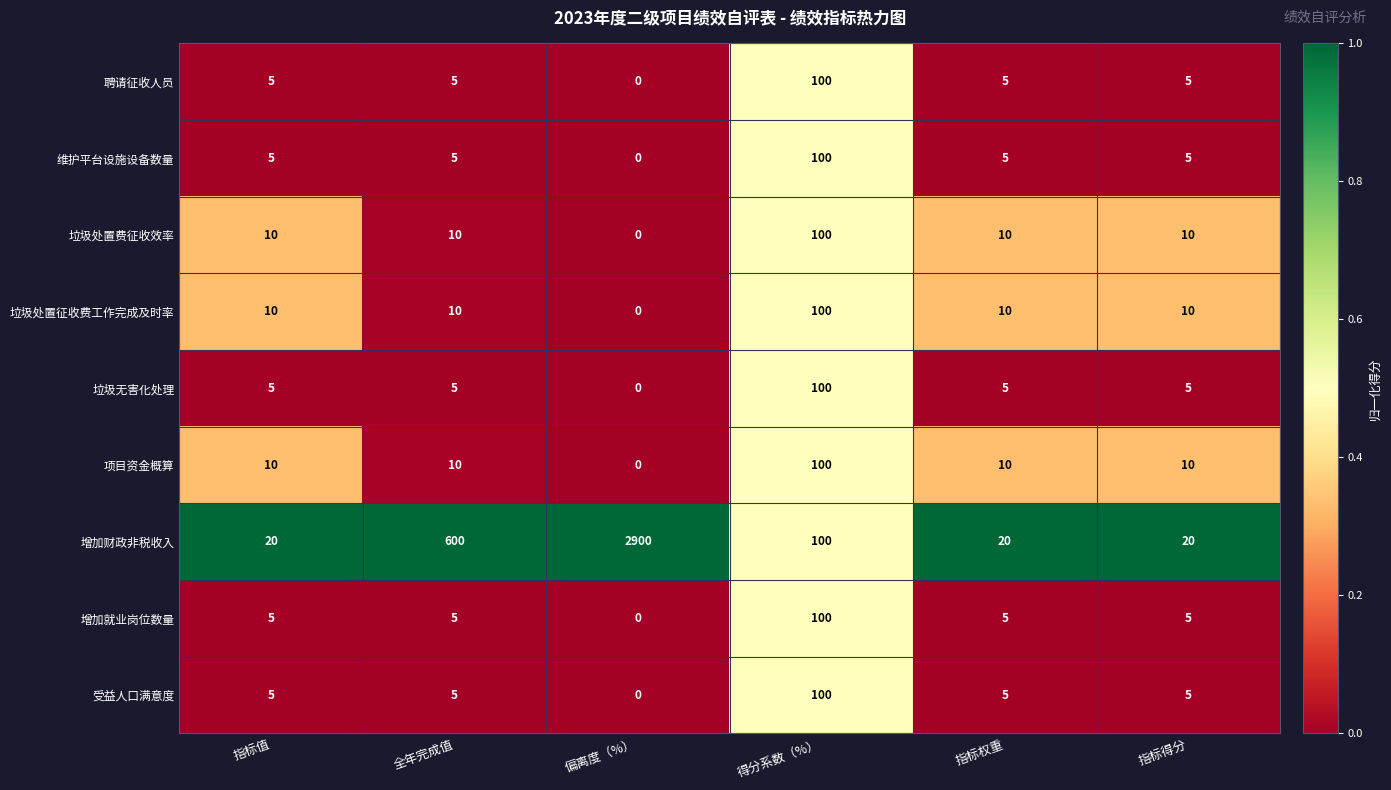

What is the difference between the maximum and minimum values in the 受益人口满意度 series?

100